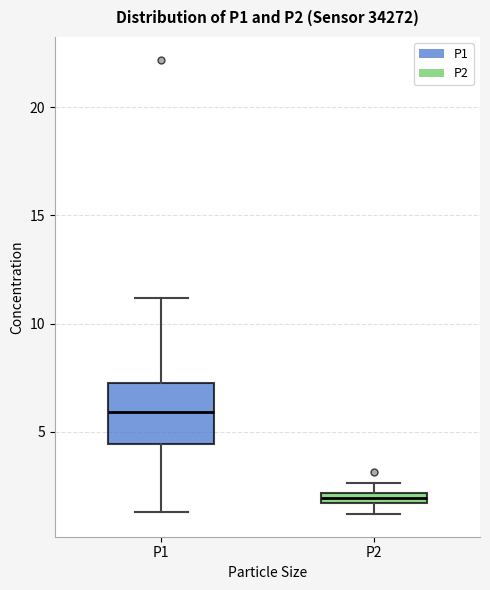

Where is the upper edge of the box for P2 on the y-axis? The values are not printed on the chart, so give them approximately, as read against the axis.

2.0